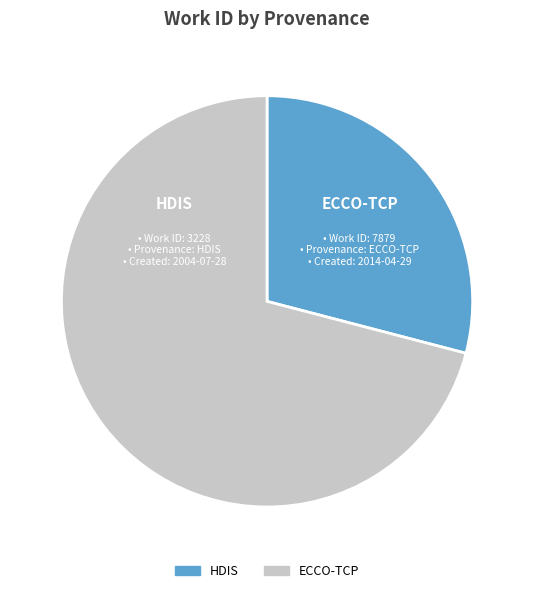

Is the sum of ECCO-TCP and HDIS greater than half?

Yes